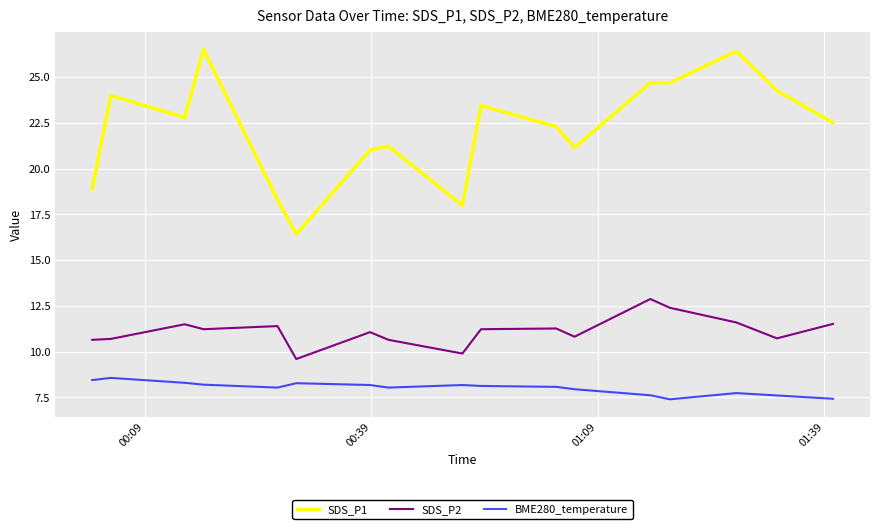

Rank the series by their maximum value, from lowest to highest.

BME280_temperature, SDS_P2, SDS_P1